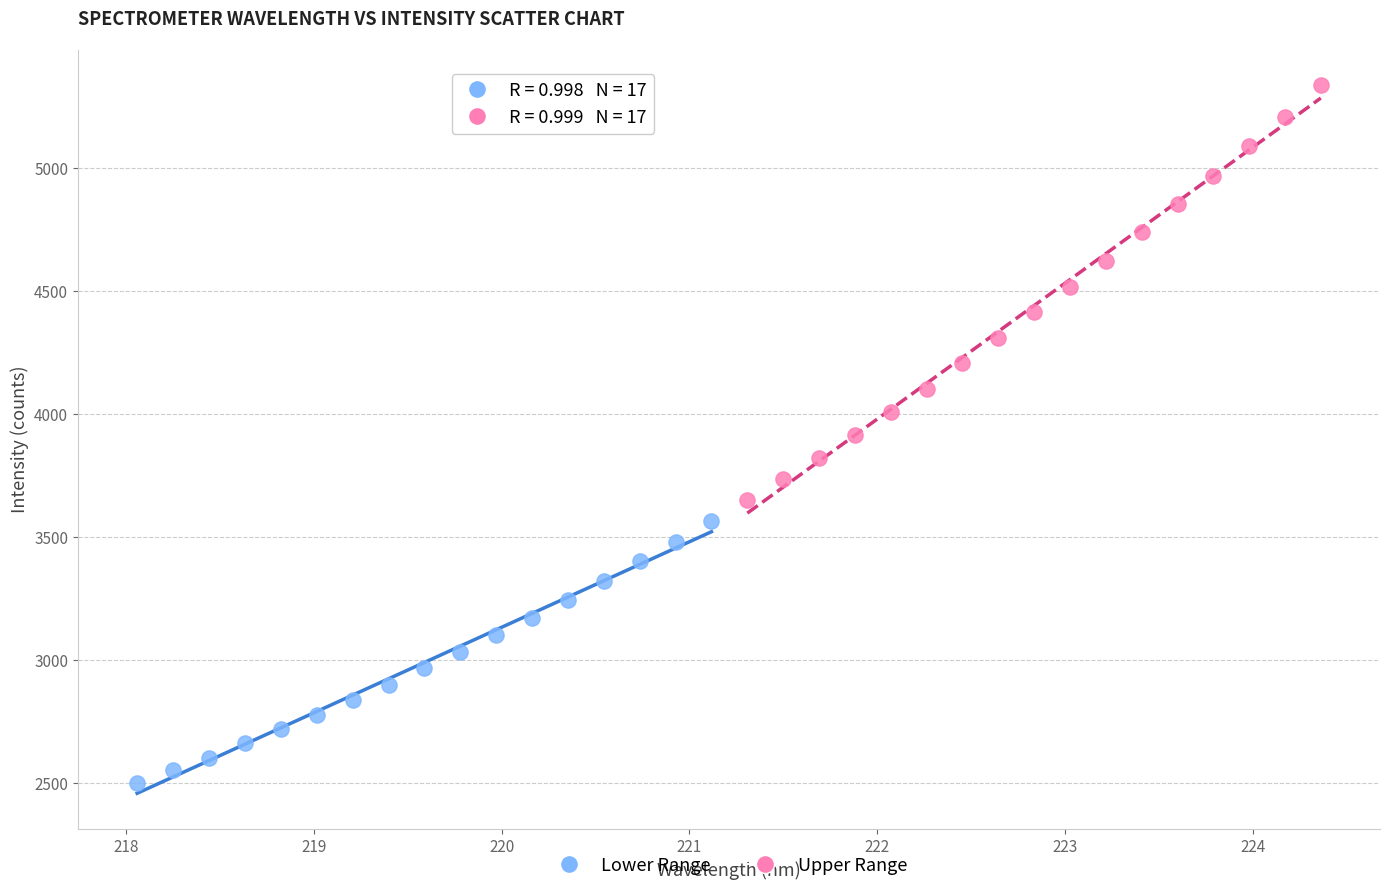

Which series reaches the minimum Y coordinate?

Lower Range